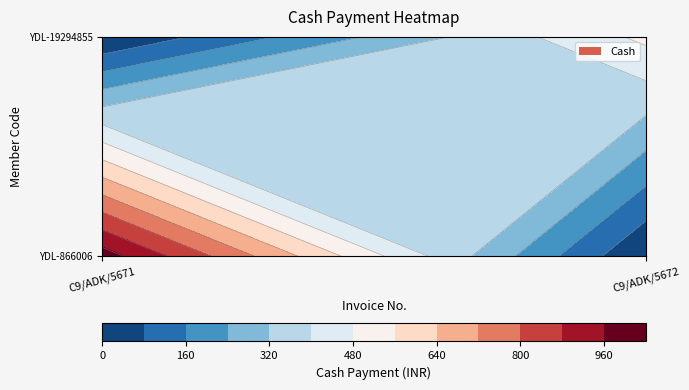

What is the maximum value shown in the chart?

1000